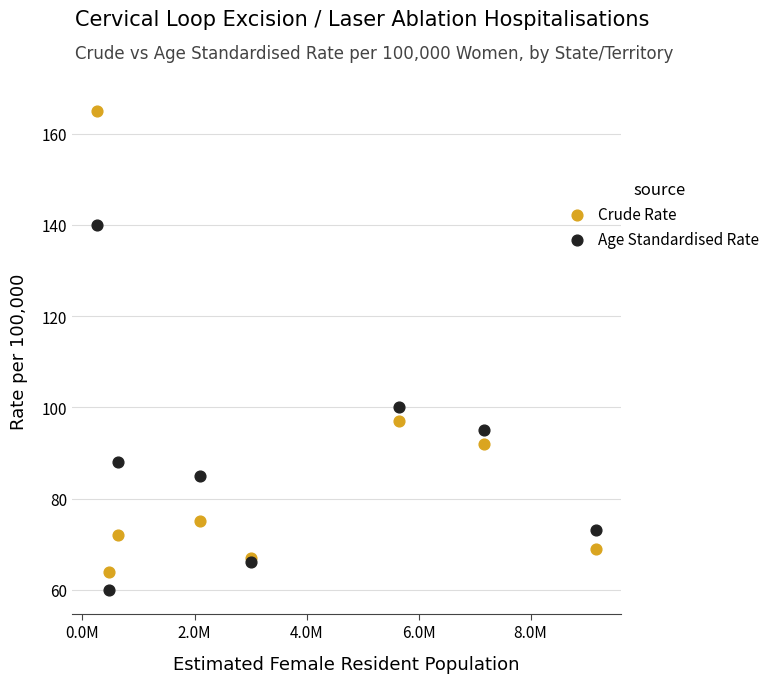

Which series reaches the minimum Y coordinate?

Age Standardised Rate